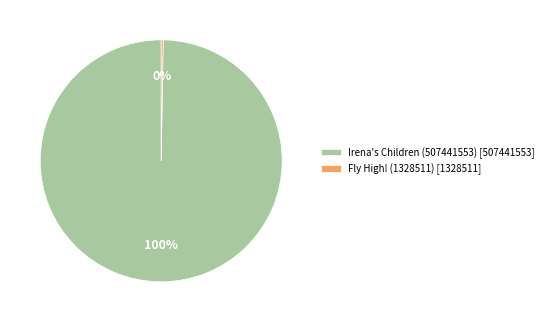

To the nearest percent, what is the average slice percentage?

50%